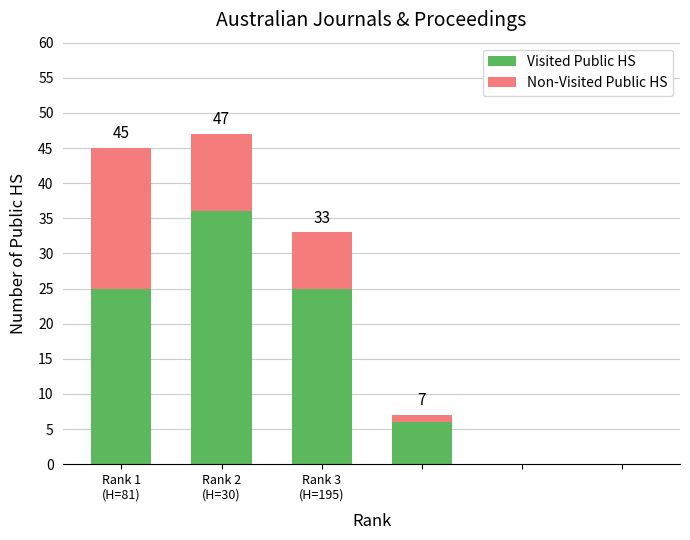

What are all the series names shown in the legend?

Visited Public HS, Non-Visited Public HS